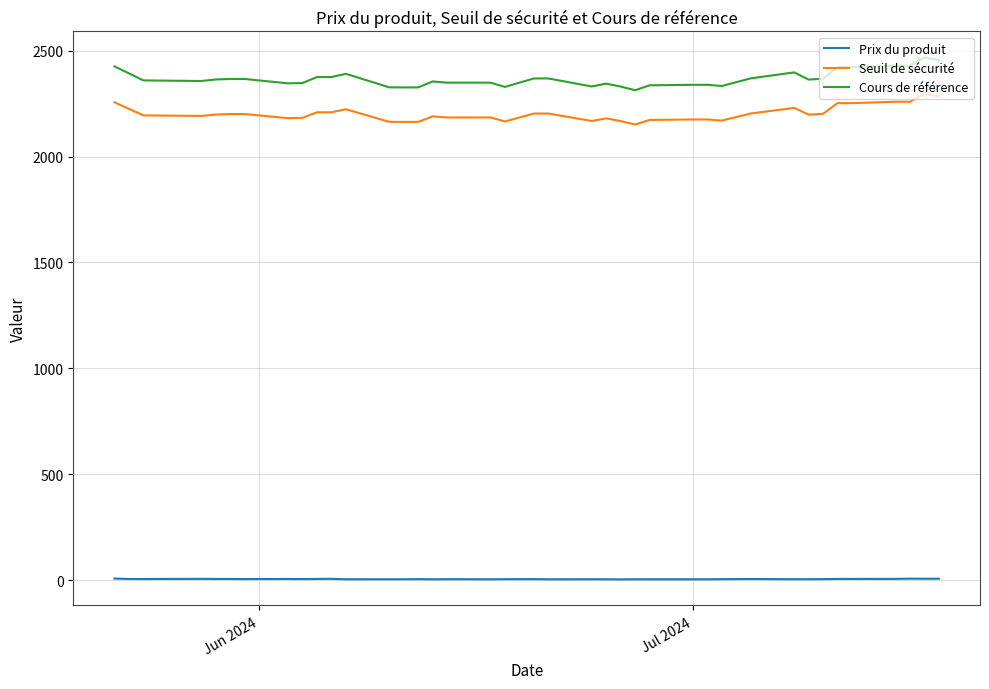

Rank the series by their maximum value, from lowest to highest.

Prix du produit, Seuil de sécurité, Cours de référence